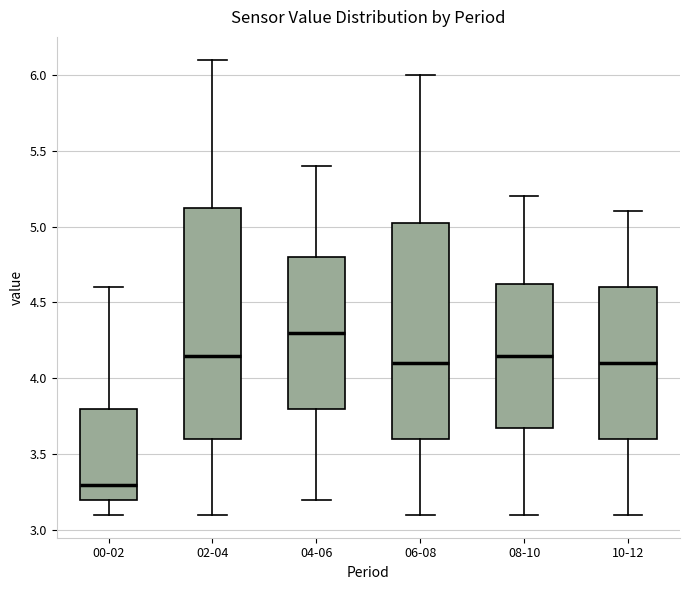

Which box's median line is the lowest?

00-02